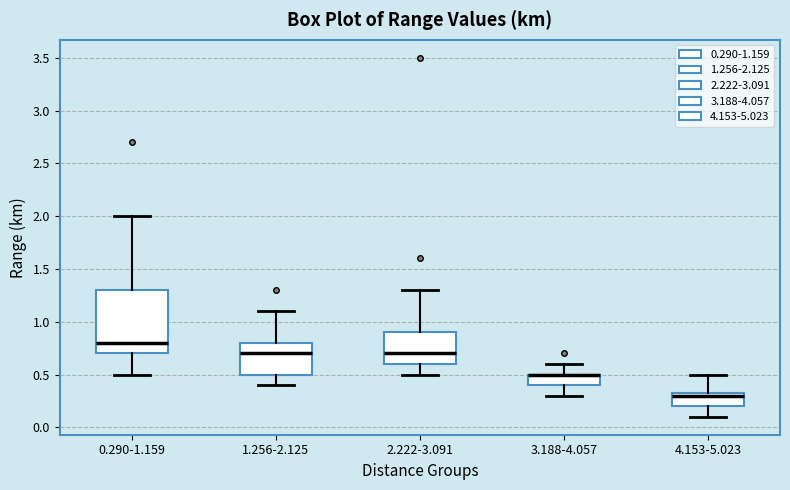

Reading left to right, read every box against the y-axis: the position of its median line, the range the box covers, and the ends of its whiskers. The values are not printed on the chart, so give them approximately, as read against the axis.

0.290-1.159: median 0.80, box 0.70 to 1.30, whiskers 0.50 to 2.00
1.256-2.125: median 0.70, box 0.50 to 0.80, whiskers 0.40 to 1.10
2.222-3.091: median 0.70, box 0.60 to 0.90, whiskers 0.50 to 1.30
3.188-4.057: median 0.50 (drawn on the box's upper edge), box 0.40 to 0.50, whiskers 0.30 to 0.60
4.153-5.023: median 0.30, box 0.20 to 0.35, whiskers 0.10 to 0.50